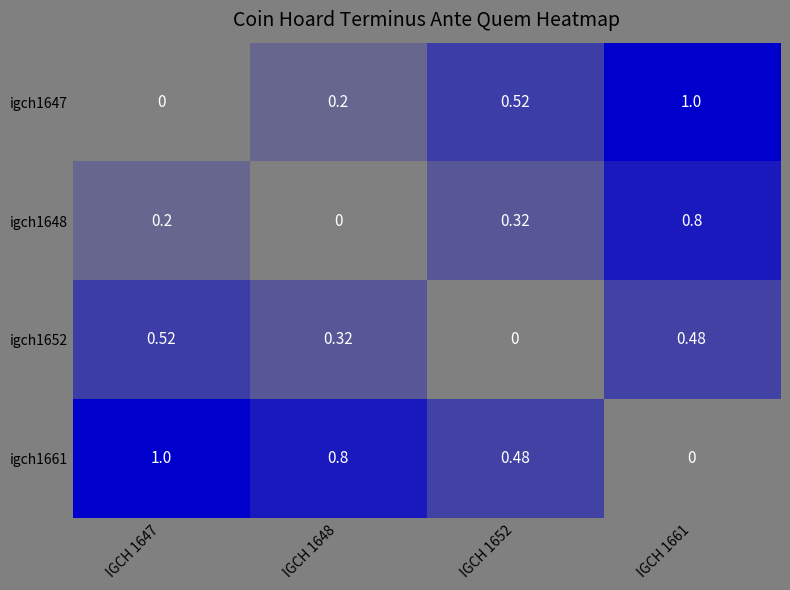

How many values in igch1652 are above zero?

3